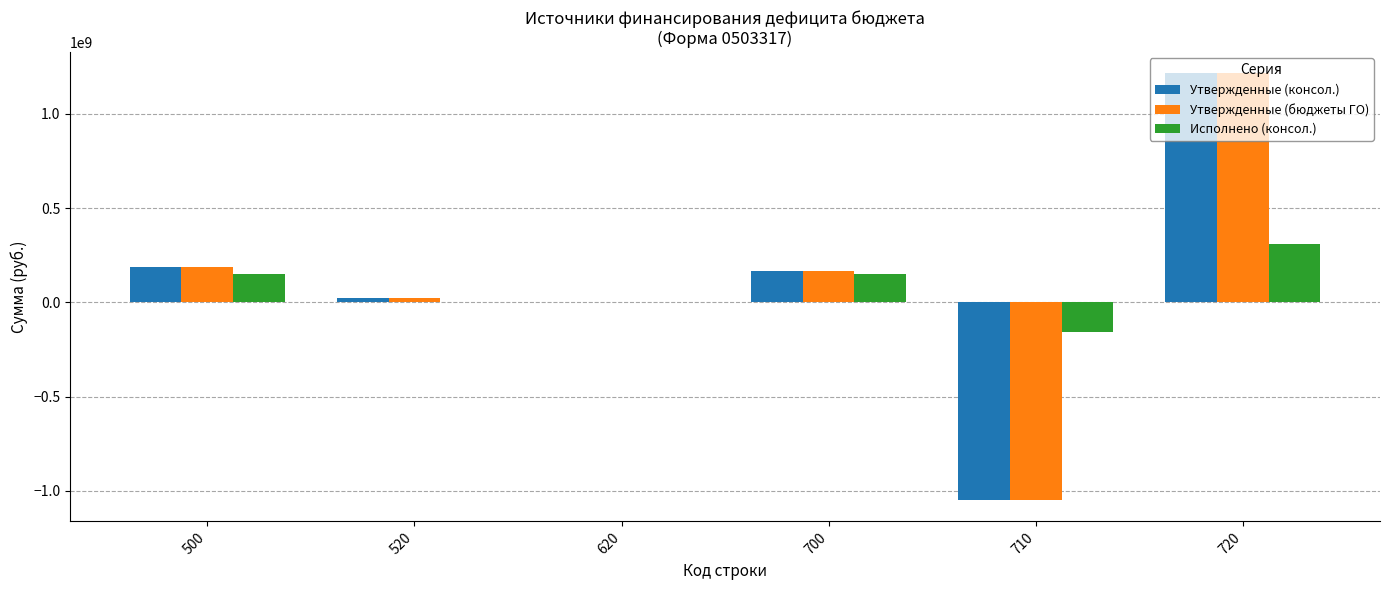

What is the total value across all series at 710?

-2253336993.2